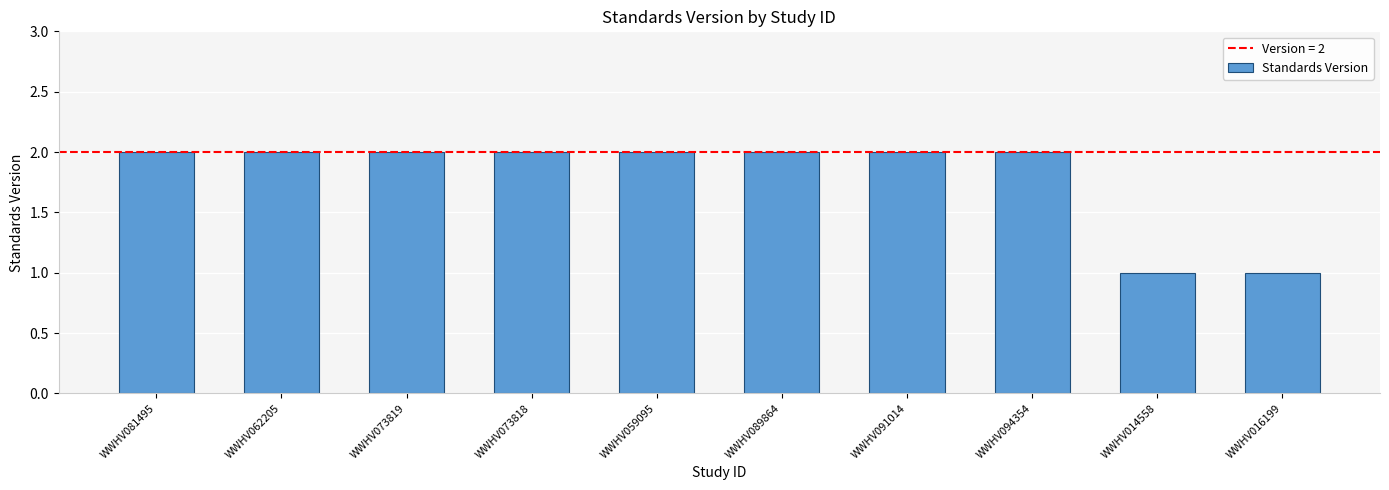

What is the approximate value at WWHV091014?

2